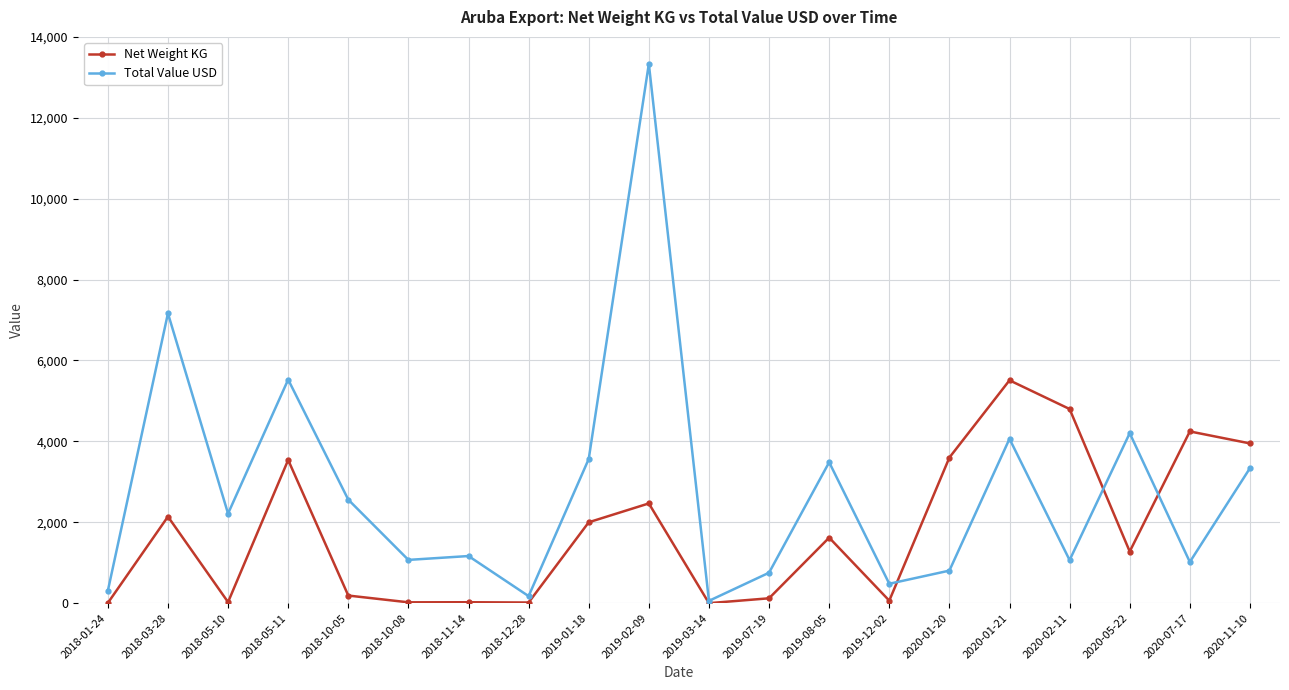

What is the label of the 18th point from the left?

2020-05-22